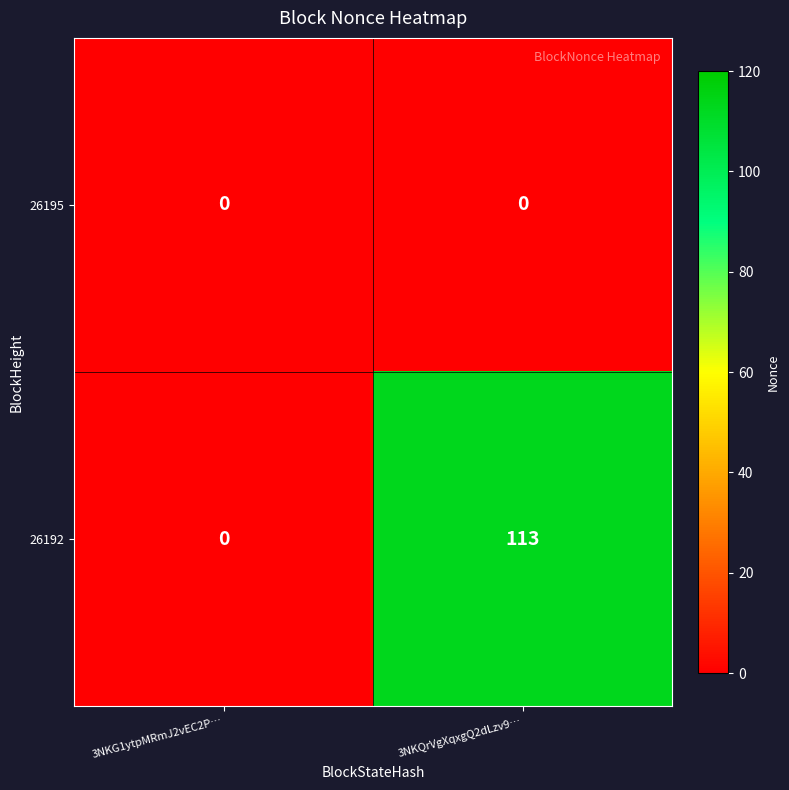

Reading left to right, transcribe all the data shown in this chart.

26195: 0	0
26192: 0	113